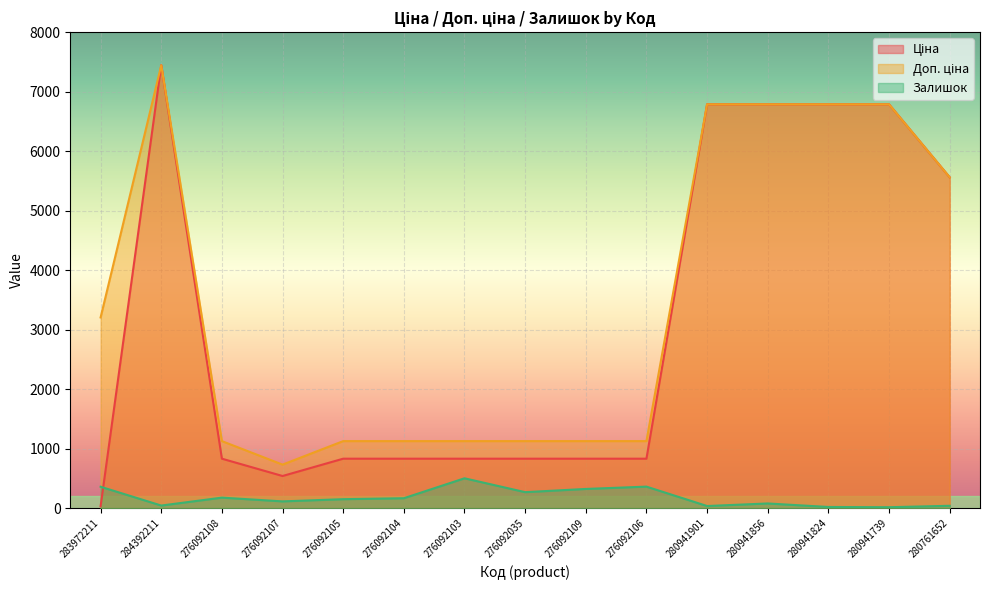

Reading left to right, transcribe all the data shown in this chart.

Ціна: 32.0	7444.6	831.5	540.5	831.5	831.5	831.5	831.5	831.5	831.5	6787.1	6787.1	6787.1	6787.1	5560.3
Доп. ціна: 3205.0	7444.6	1126.7	732.0	1126.7	1126.7	1126.7	1126.7	1126.7	1126.7	6787.1	6787.1	6787.1	6787.1	5560.3
Залишок: 360.0	44.0	177.0	114.0	151.0	167.0	502.0	269.0	323.0	362.0	36.0	79.0	20.0	16.0	40.0